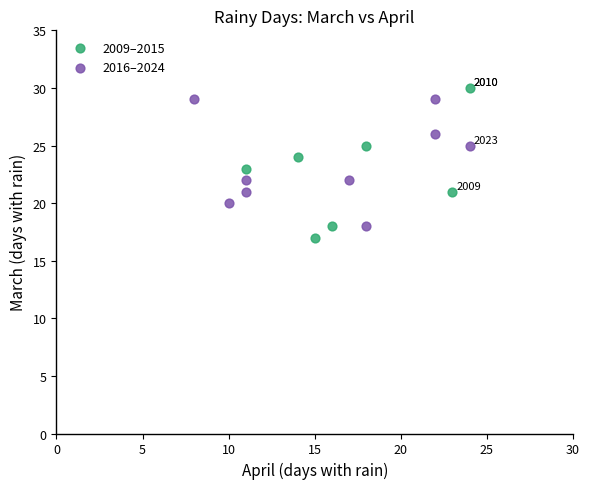

Which series has the largest Y range (max minus min)?

2009–2015